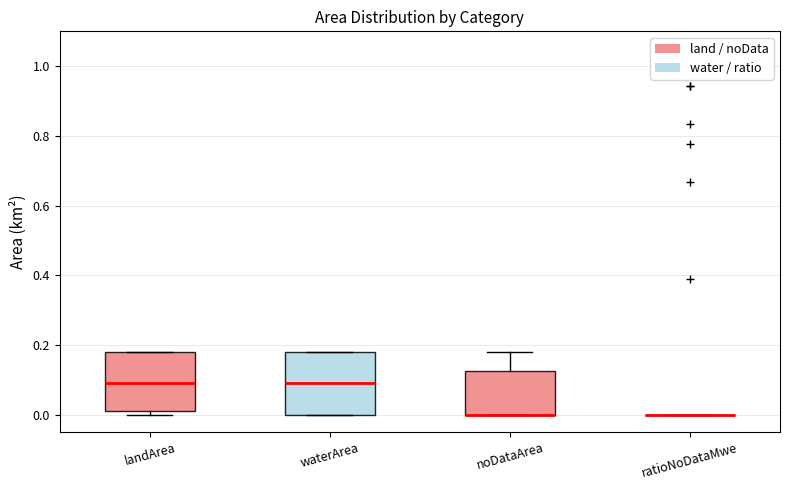

Reading left to right, transcribe this box plot: for each box, give where its median line is, the range the box spans, and where its two whiskers end, as read against the y-axis. The values are not printed on the chart, so give them approximately, as read against the axis.

landArea: median 0.10, box 0.02 to 0.18, whiskers 0.00 to 0.18
waterArea: median 0.10, box 0.00 to 0.18, whiskers 0.00 to 0.18
noDataArea: median 0.00 (drawn on the box's lower edge), box 0.00 to 0.12, whiskers 0.00 to 0.18
ratioNoDataMwe: box collapsed to a line at 0.00, whiskers 0.00 to 0.00